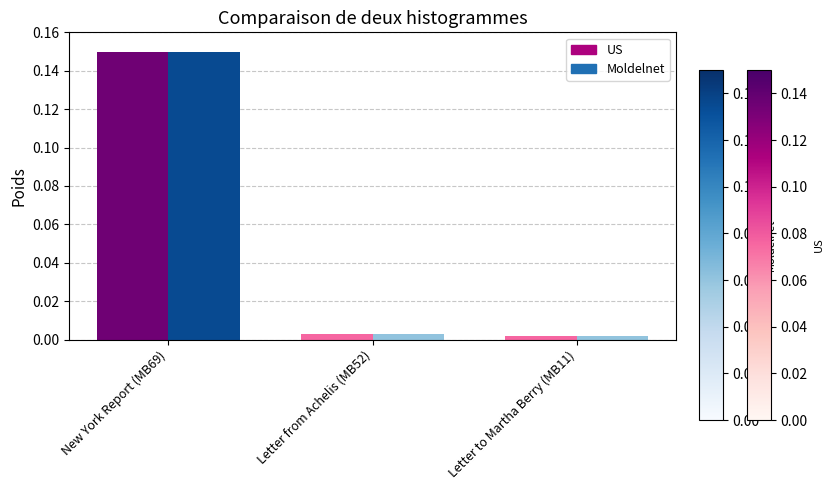

At which category is the sum across all series the highest?

New York Report (MB69)